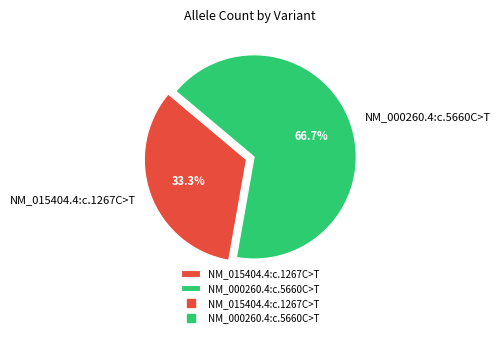

Approximately how many times larger is the value at NM_000260.4:c.5660C>T compared to NM_015404.4:c.1267C>T?

2.0